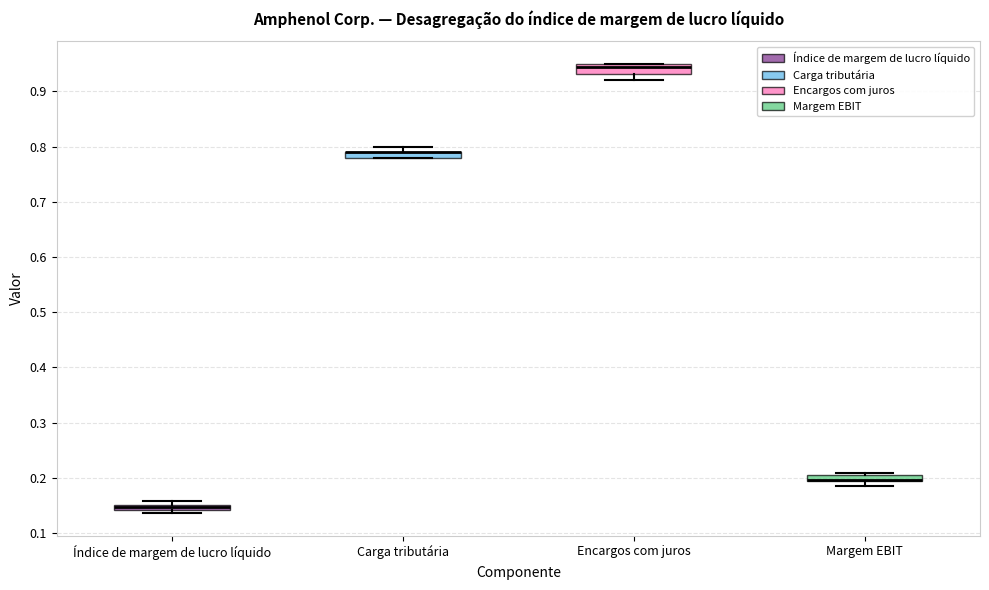

Where is the upper edge of the box for Índice de margem de lucro líquido on the y-axis? The values are not printed on the chart, so give them approximately, as read against the axis.

0.15